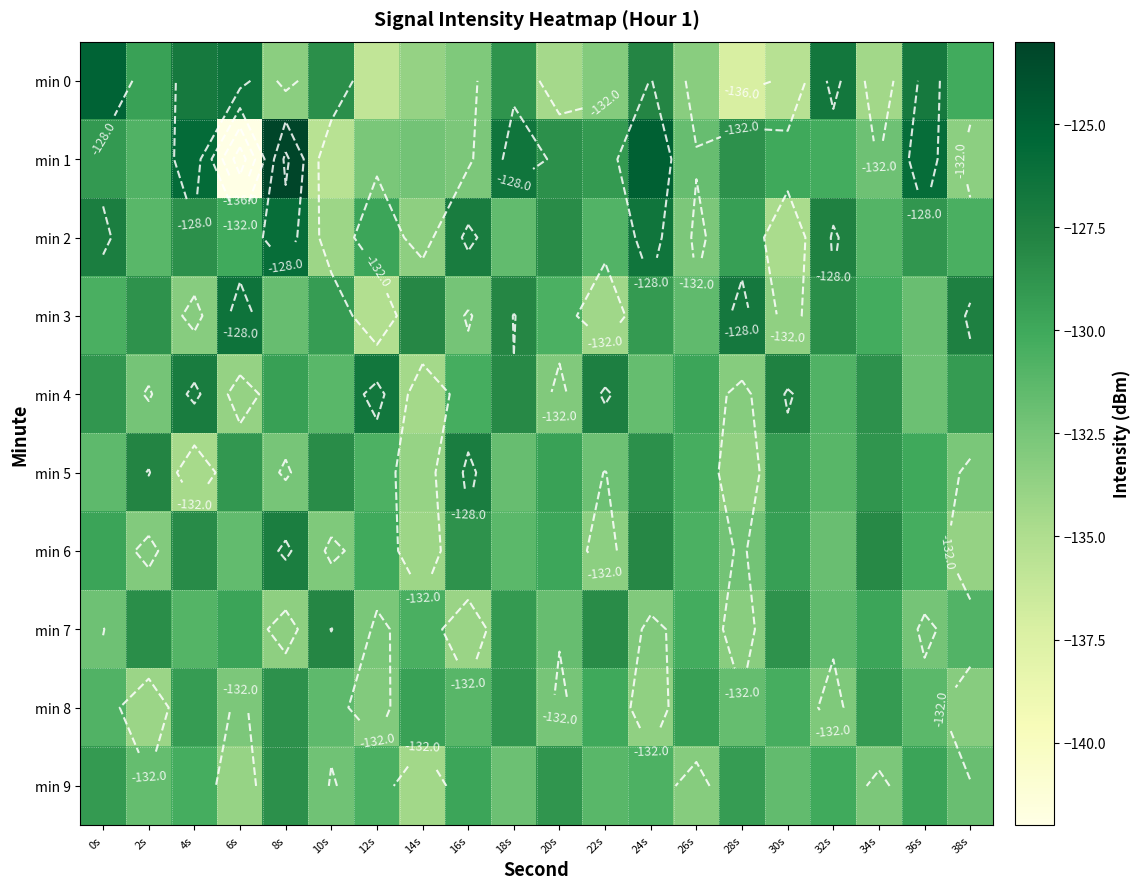

True or false: min 1 has a value of -132.6 at 12s.

True